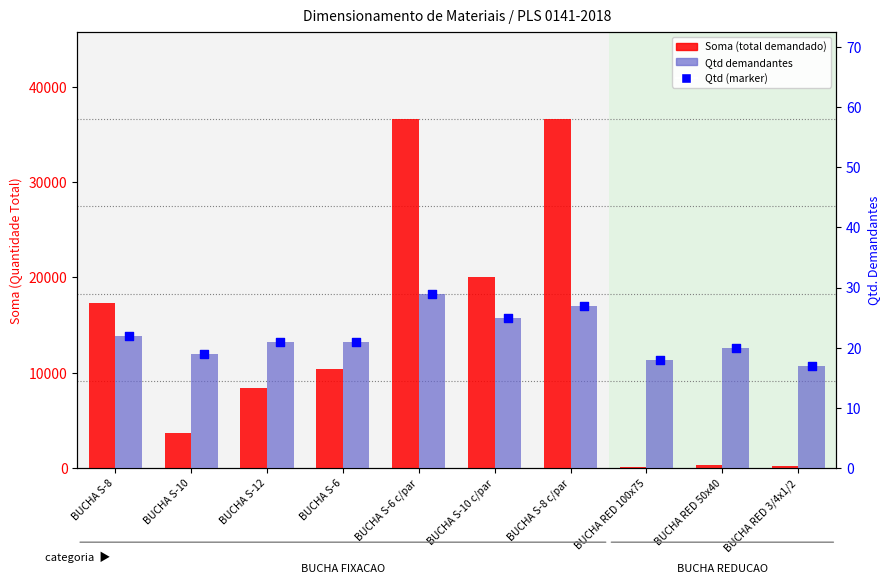

Which series has the largest total across all categories?

Soma (total demandado)